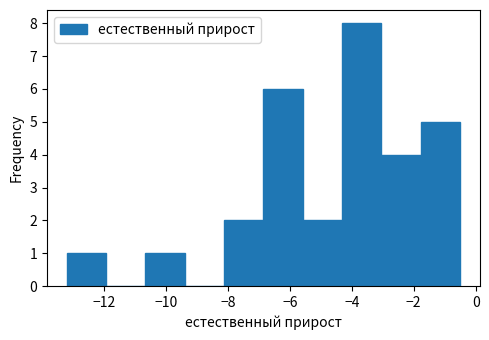

Reading left to right, list every bar in this chart as the range it spans on the x-axis followed by its height. Neither the bar edges nor the heights are printed on the chart, so give them approximately, as read against the axes.

-13.2 to -12.0: 1
-12.0 to -10.6: 0
-10.6 to -9.4: 1
-9.4 to -8.2: 0
-8.2 to -6.8: 2
-6.8 to -5.6: 6
-5.6 to -4.4: 2
-4.4 to -3.0: 8
-3.0 to -1.8: 4
-1.8 to -0.4: 5